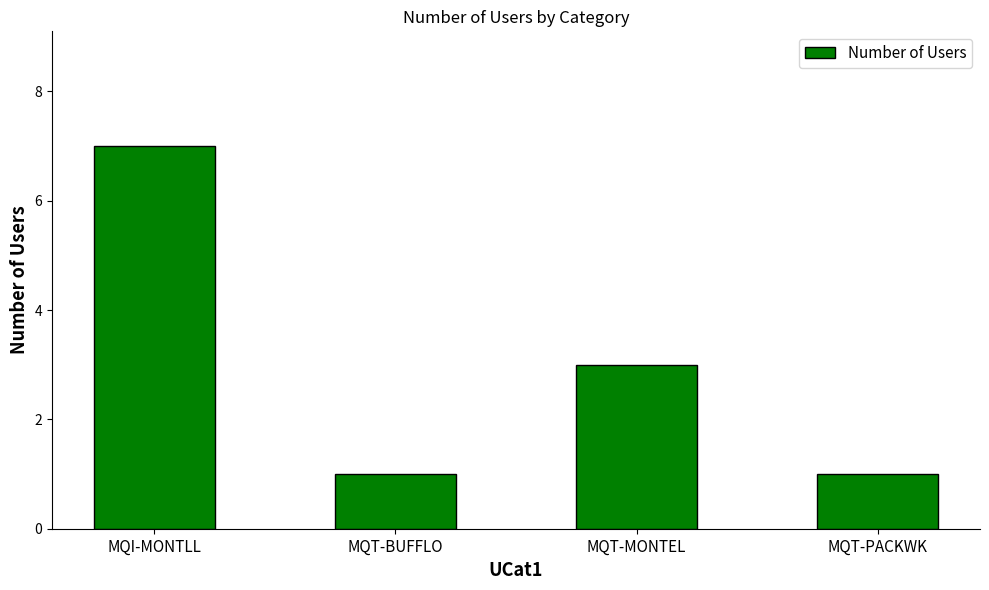

Reading right to left, list all the values displayed in this chart.

1	3	1	7